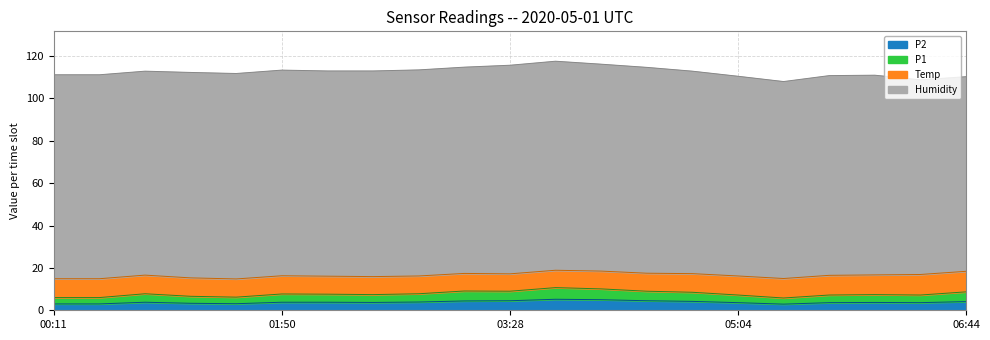

What is the difference between the P1 values at 01:50 and 00:52?

0.1